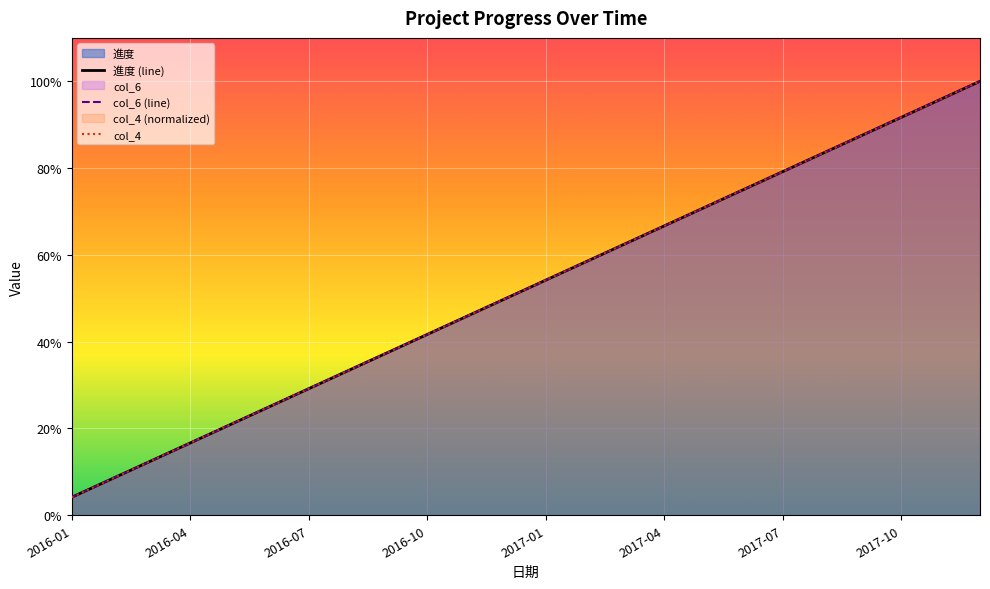

List the series in order of their peak value, lowest first.

進度 (line), col_6 (line), col_4